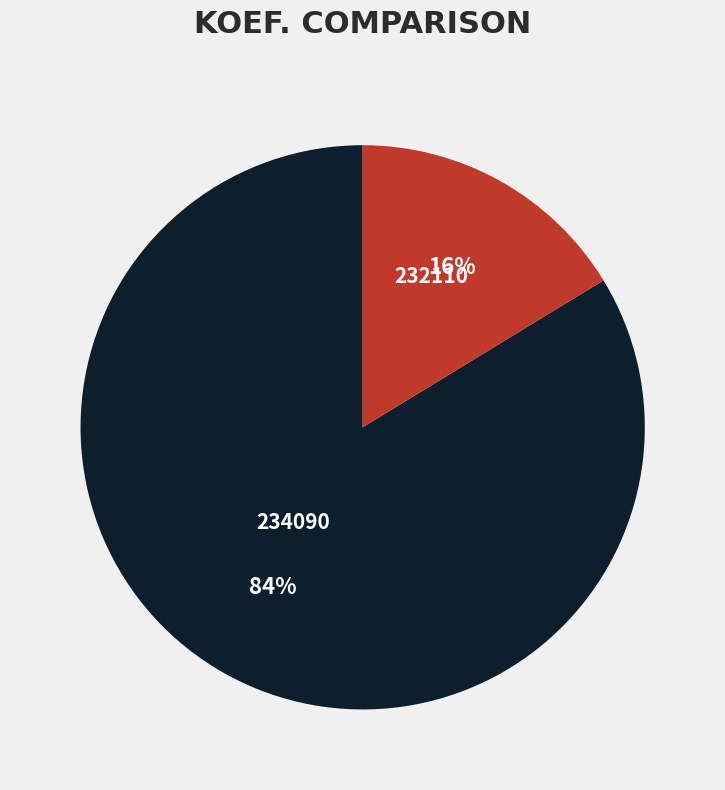

Do 232110 and 234090 together represent more than half of the pie?

Yes